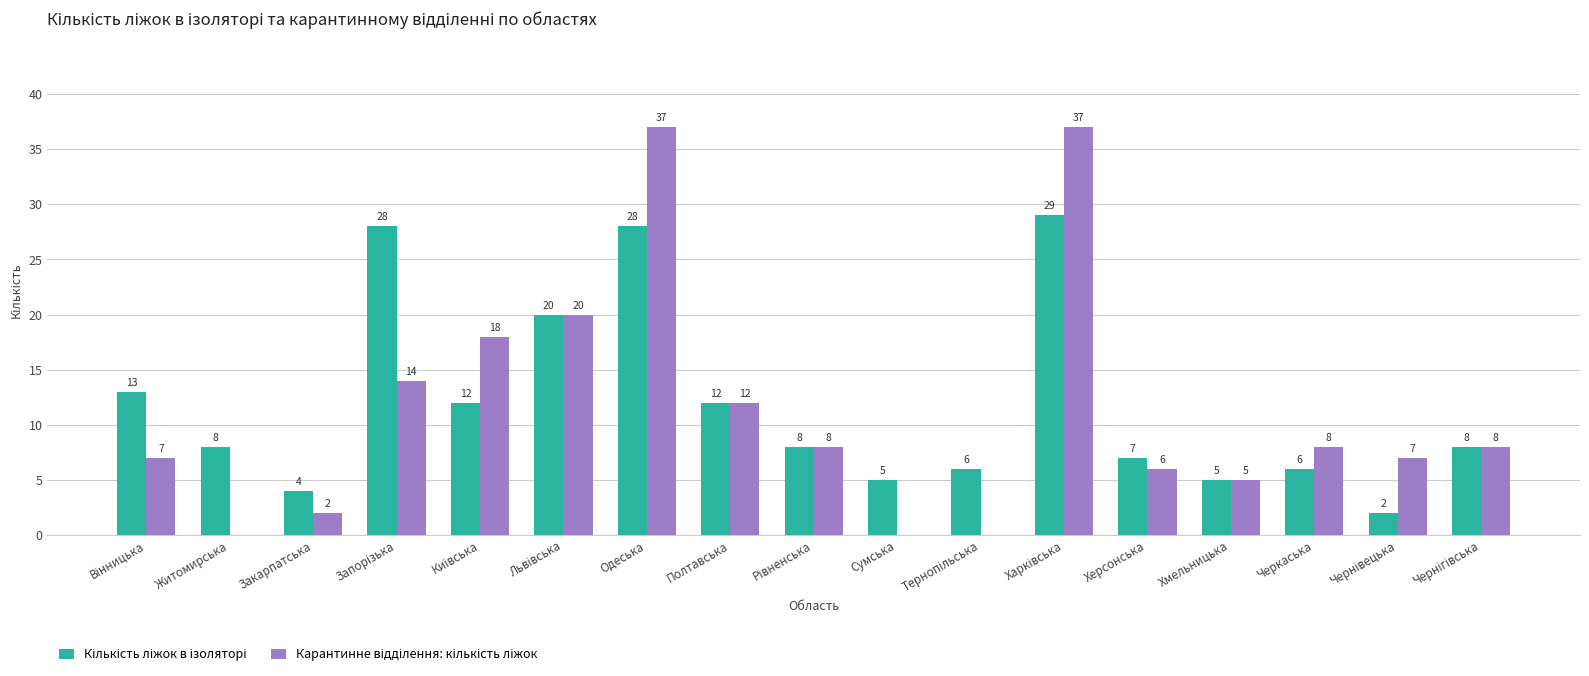

What is the greatest value displayed?

37